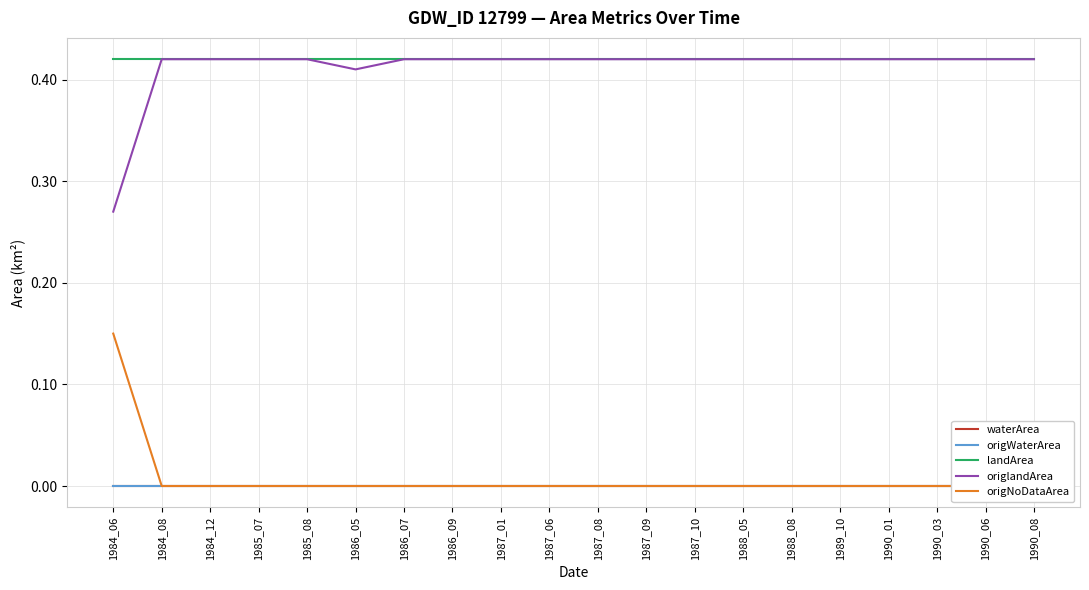

What is the maximum value shown in the chart?

0.4